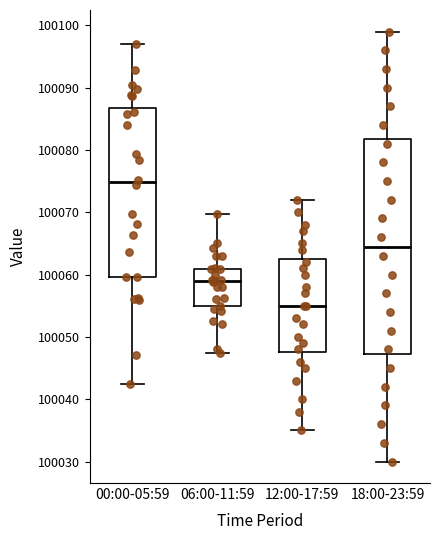

Reading left to right, transcribe this box plot: for each box, give where its median line is, the range the box spans, and where its two whiskers end, as read against the y-axis. The values are not printed on the chart, so give them approximately, as read against the axis.

00:00-05:59: median 100075, box 100060 to 100087, whiskers 100042 to 100097
06:00-11:59: median 100059, box 100055 to 100061, whiskers 100047 to 100070
12:00-17:59: median 100055, box 100048 to 100063, whiskers 100035 to 100072
18:00-23:59: median 100065, box 100047 to 100082, whiskers 100030 to 100099